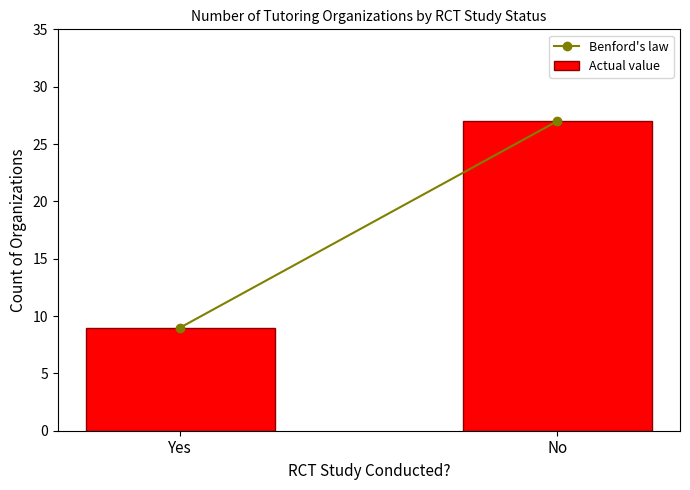

What is the sum of the values at No and Yes?

36